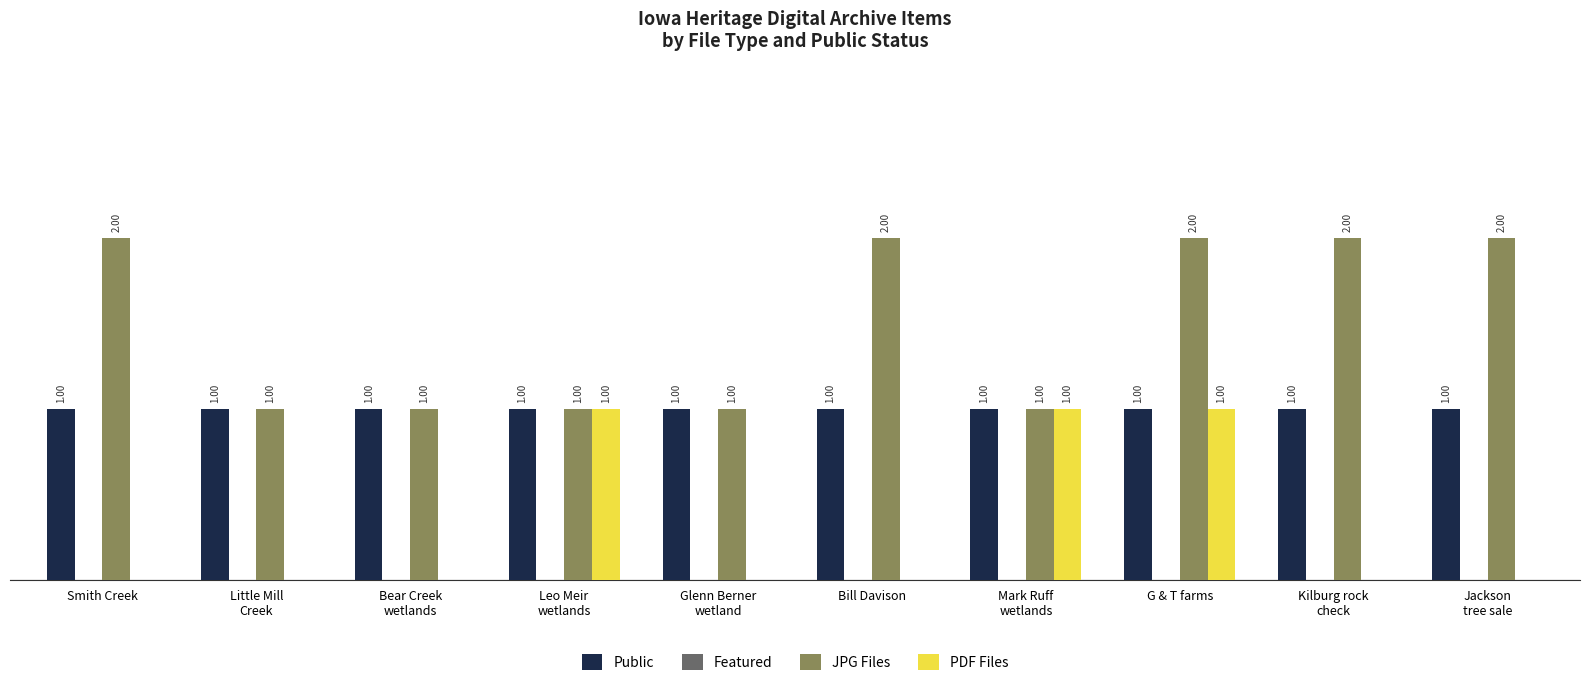

At which category is the sum across all series the highest?

G & T farms